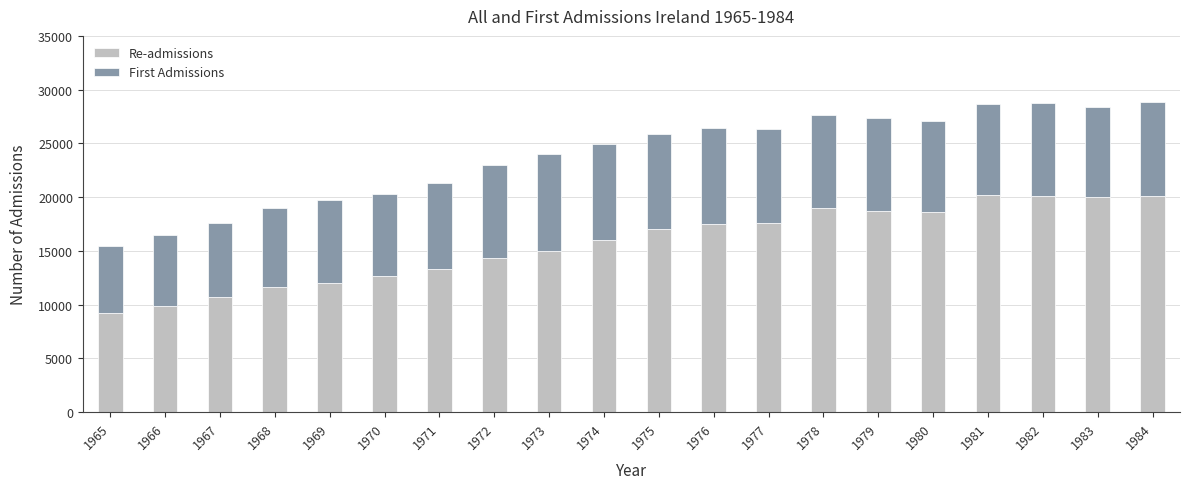

What is the total value across all series at 1975?

25892